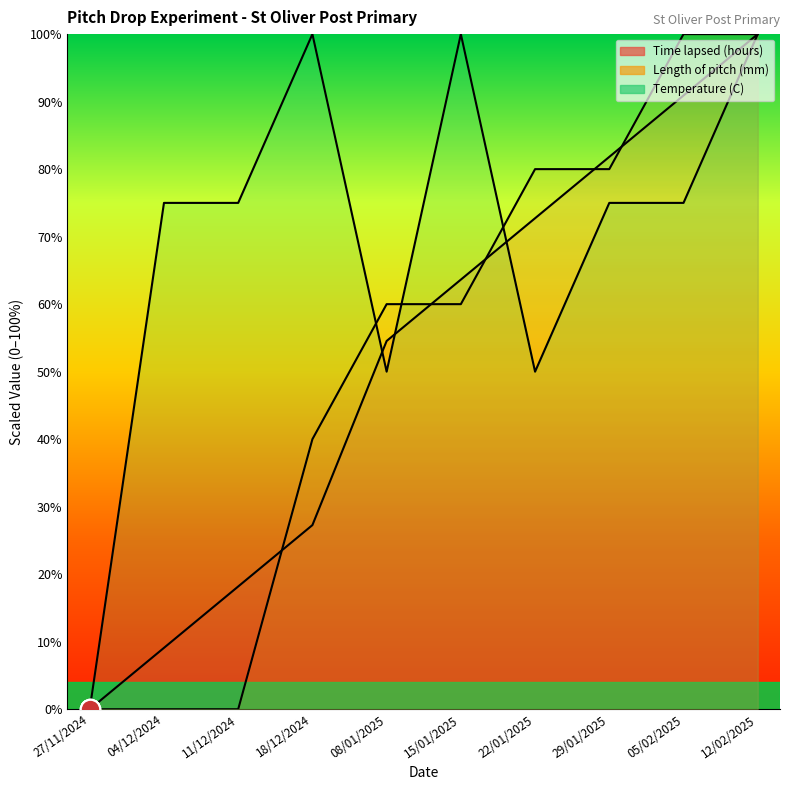

Which series changed the most between 08/01/2025 and 22/01/2025?

Length of pitch (mm)